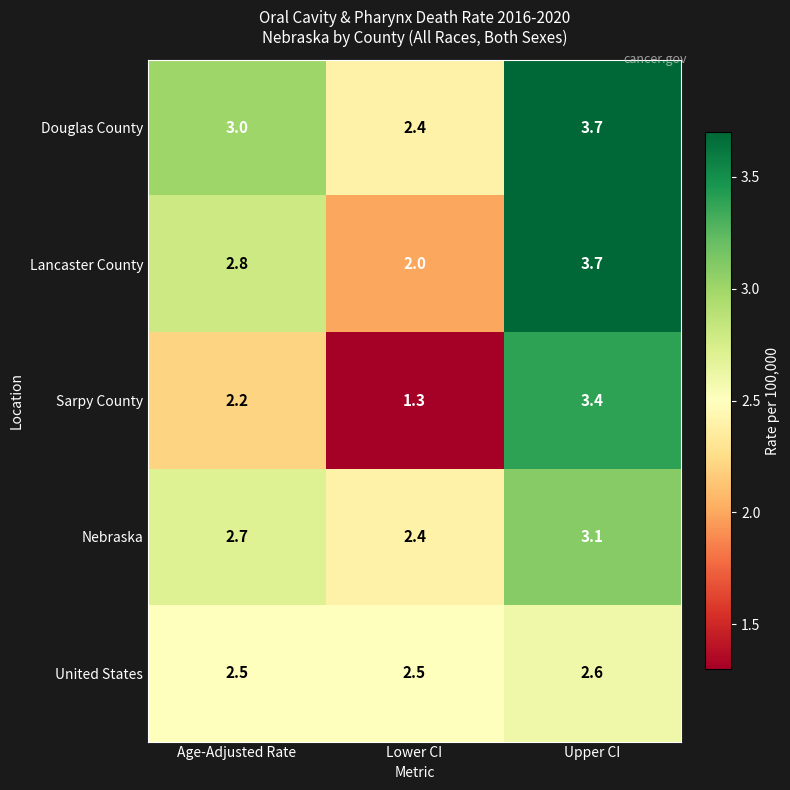

Which series changed the most between Lower CI and Upper CI?

Sarpy County